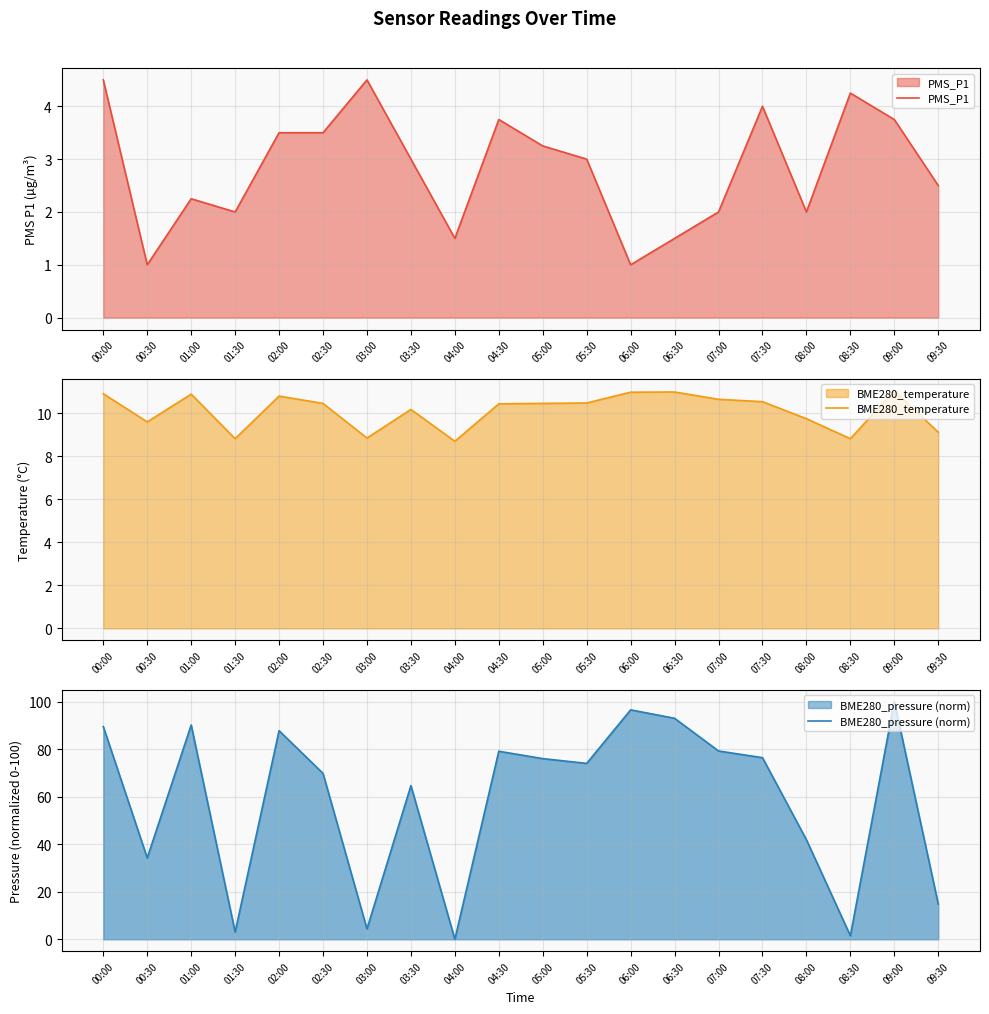

What is the total value across all series at 03:30?

77.8